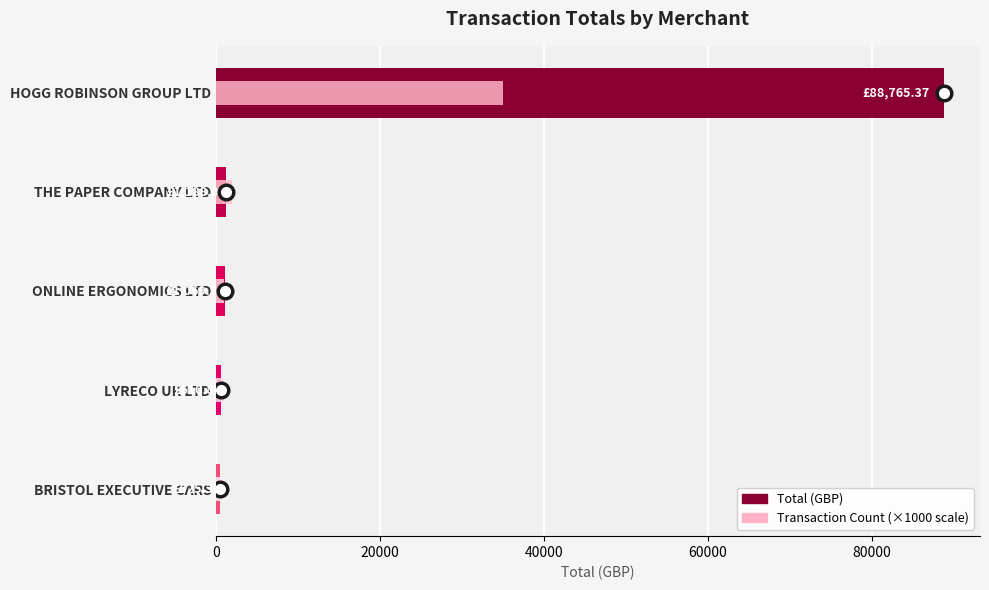

How many groups of bars are there?

5